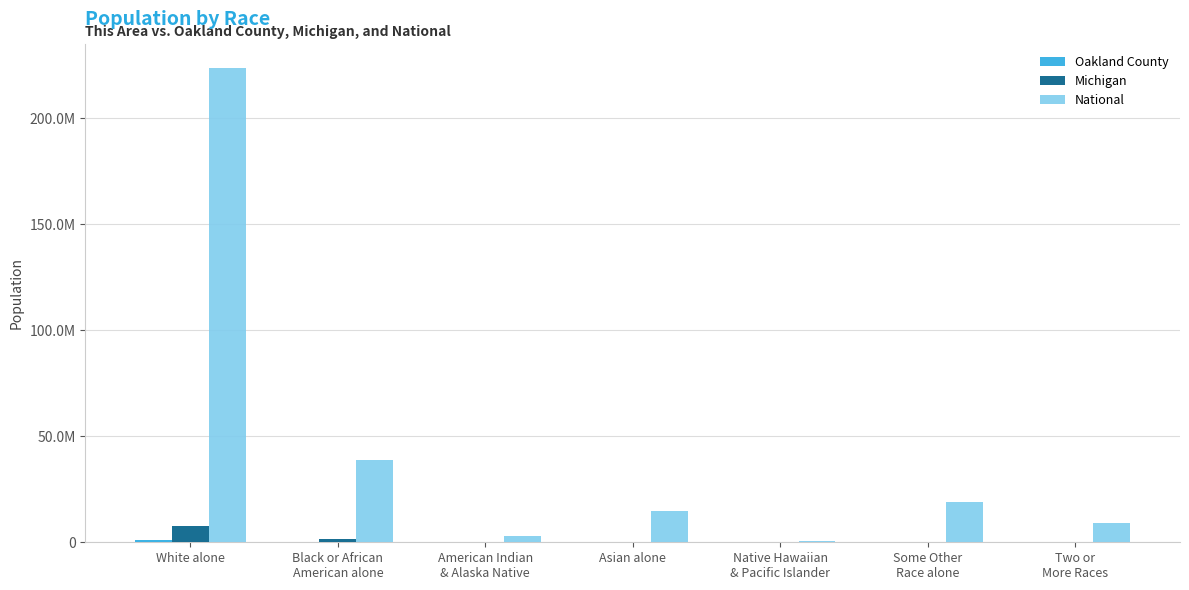

Does the chart contain stacked bars?

No